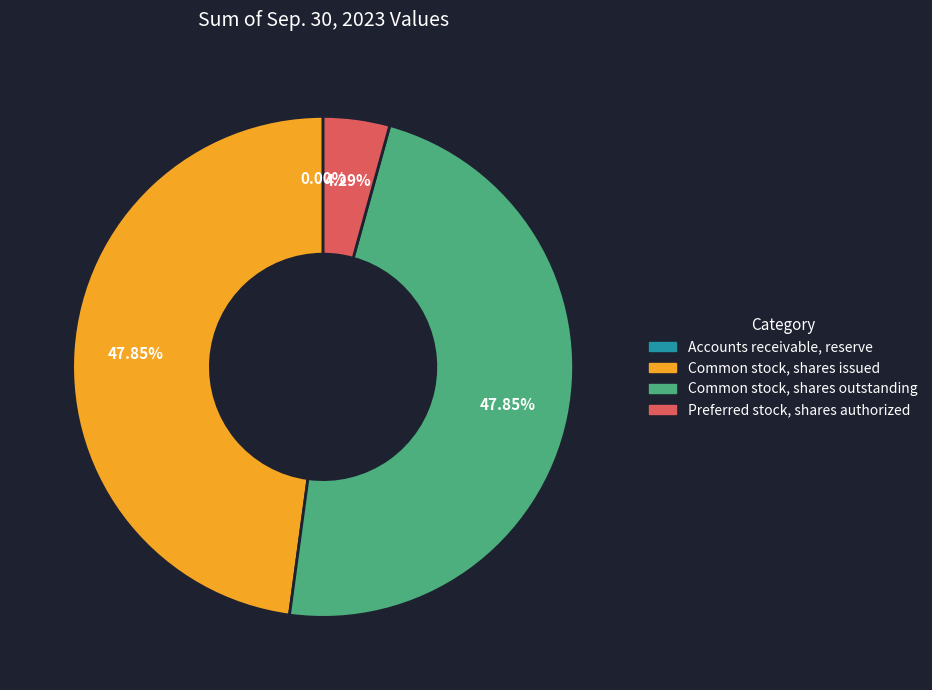

Does any single category account for the majority?

No